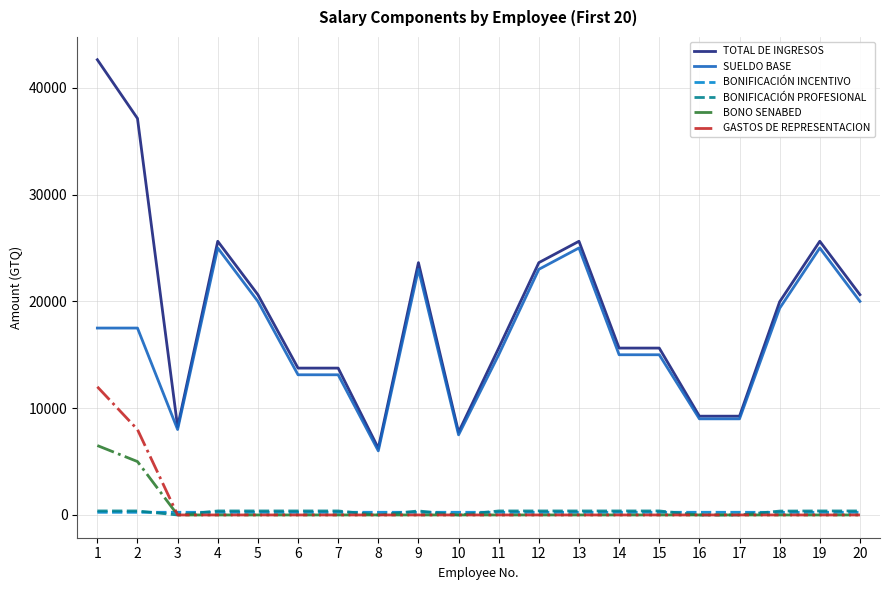

Which series has the largest total across all categories?

TOTAL DE INGRESOS